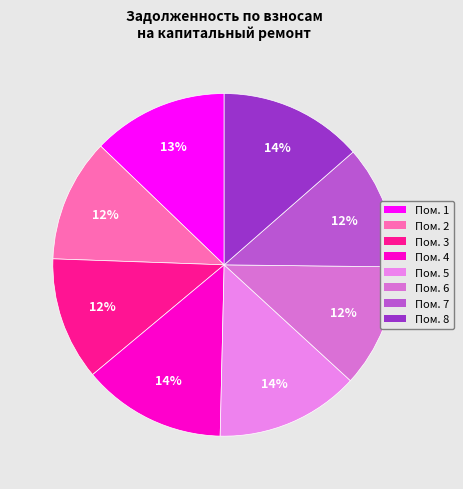

What is the largest slice in the pie chart?

4